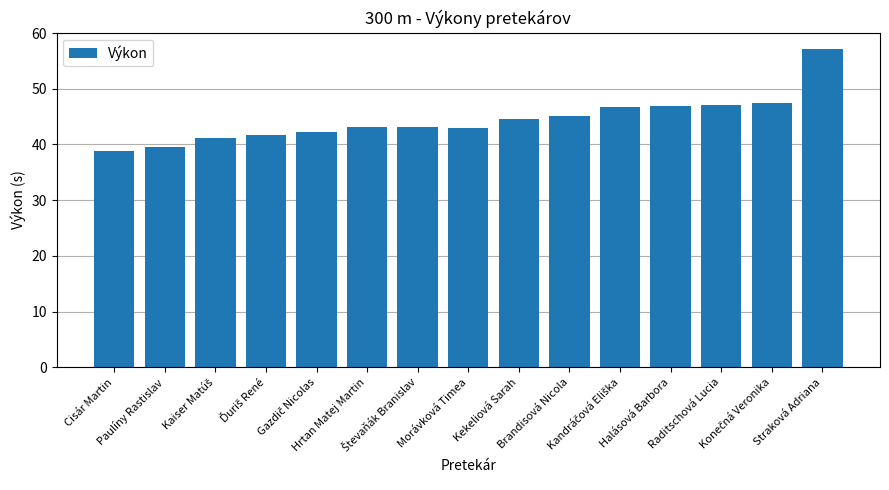

What is the maximum value shown in the chart?

57.2